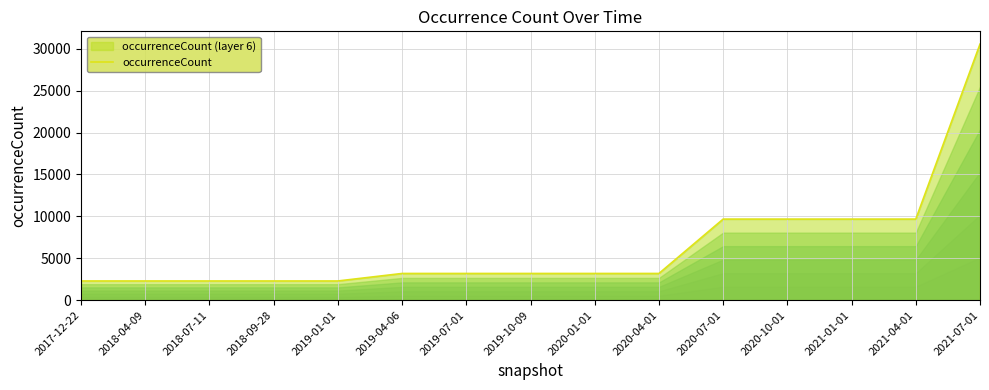

Between 2021-01-01 and 2018-07-11, which is larger?

2021-01-01